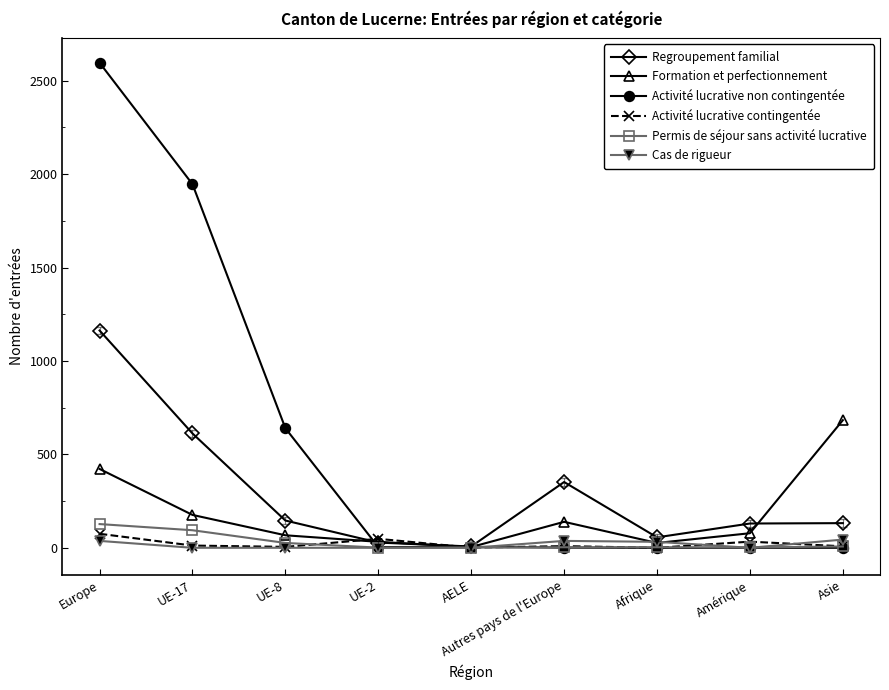

What is the sum of all Activité lucrative contingentée values?

191